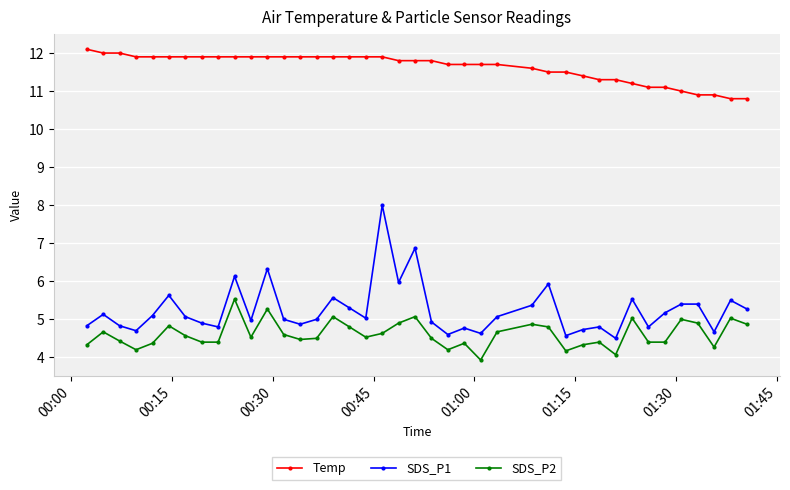

True or false: SDS_P2 has more than 1 interior local peaks.

True